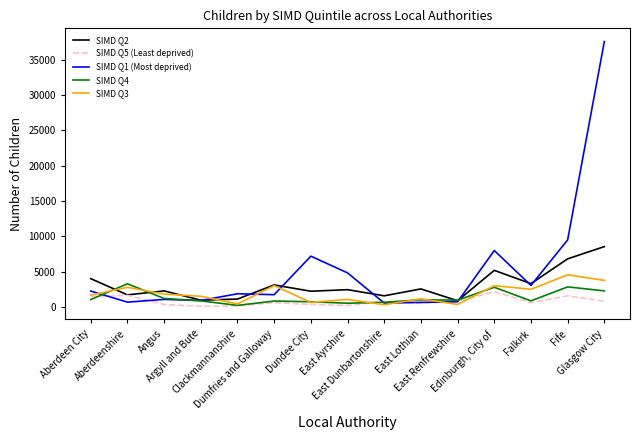

True or false: SIMD Q5 (Least deprived) and SIMD Q4 intersect in this chart.

True